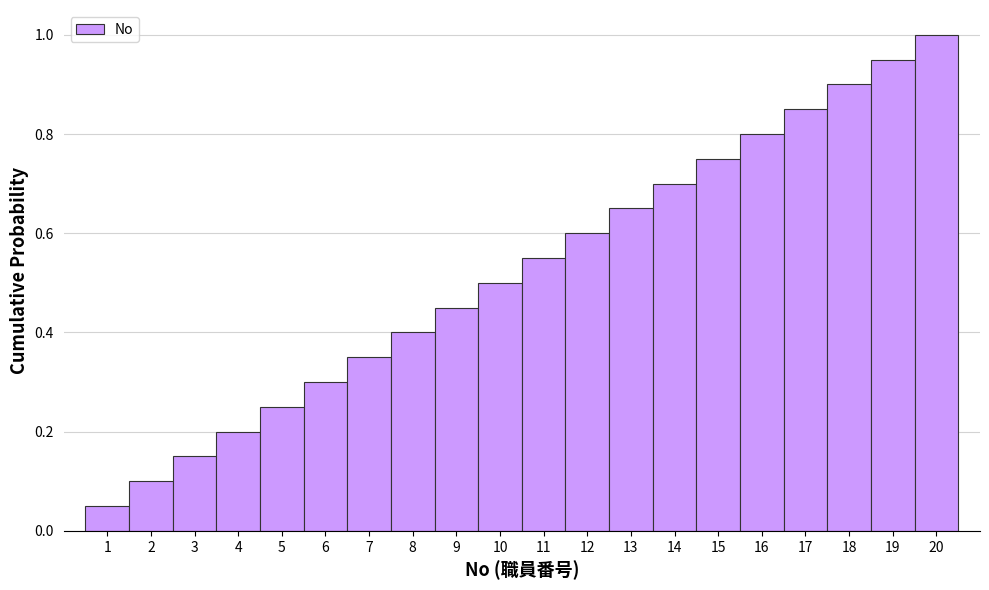

Reading left to right, transcribe this chart: for each bar, give the range it covers on the x-axis and its height. The values are not printed on the chart, so give them approximately, as read against the axis.

0.5 to 1.5: 0.06
1.5 to 2.5: 0.10
2.5 to 3.5: 0.16
3.5 to 4.5: 0.20
4.5 to 5.5: 0.26
5.5 to 6.5: 0.30
6.5 to 7.5: 0.36
7.5 to 8.5: 0.40
8.5 to 9.5: 0.46
9.5 to 10.5: 0.50
10.5 to 11.5: 0.56
11.5 to 12.5: 0.60
12.5 to 13.5: 0.66
13.5 to 14.5: 0.70
14.5 to 15.5: 0.76
15.5 to 16.5: 0.80
16.5 to 17.5: 0.86
17.5 to 18.5: 0.90
18.5 to 19.5: 0.96
19.5 to 20.5: 1.00